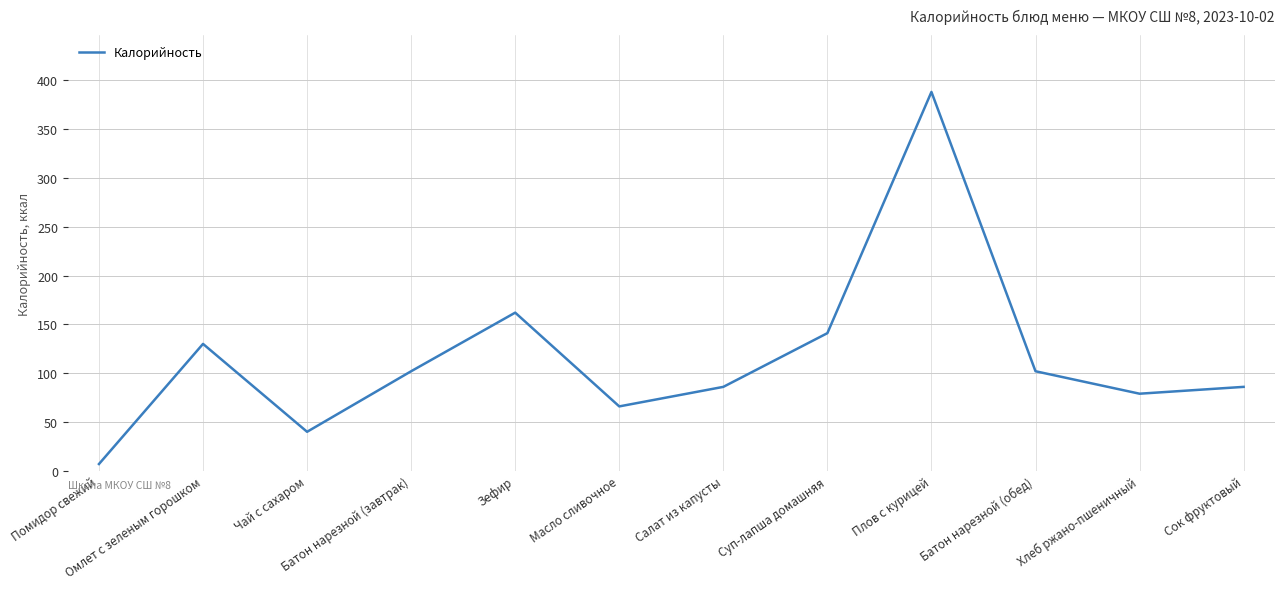

How many interior local peaks (higher than both neighbors) does the data have?

3